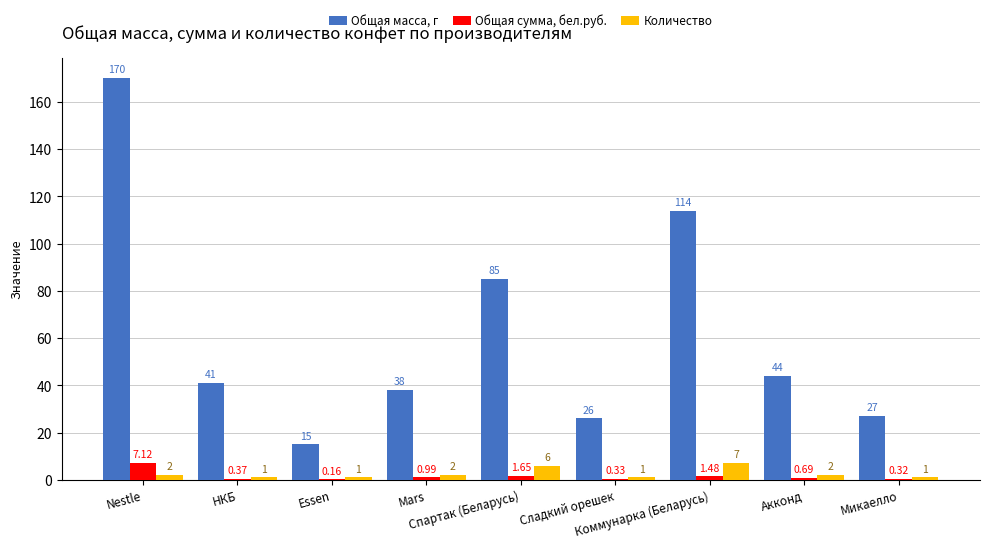

What is the sum of all Количество values?

23.0